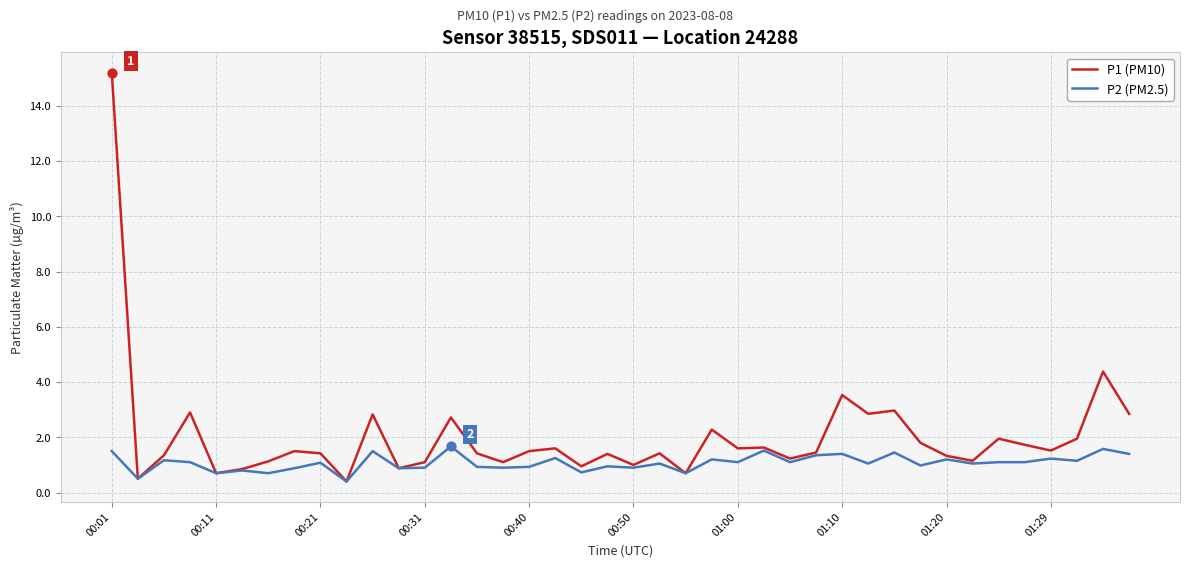

What are all the series names shown in the legend?

P1 (PM10), P2 (PM2.5)